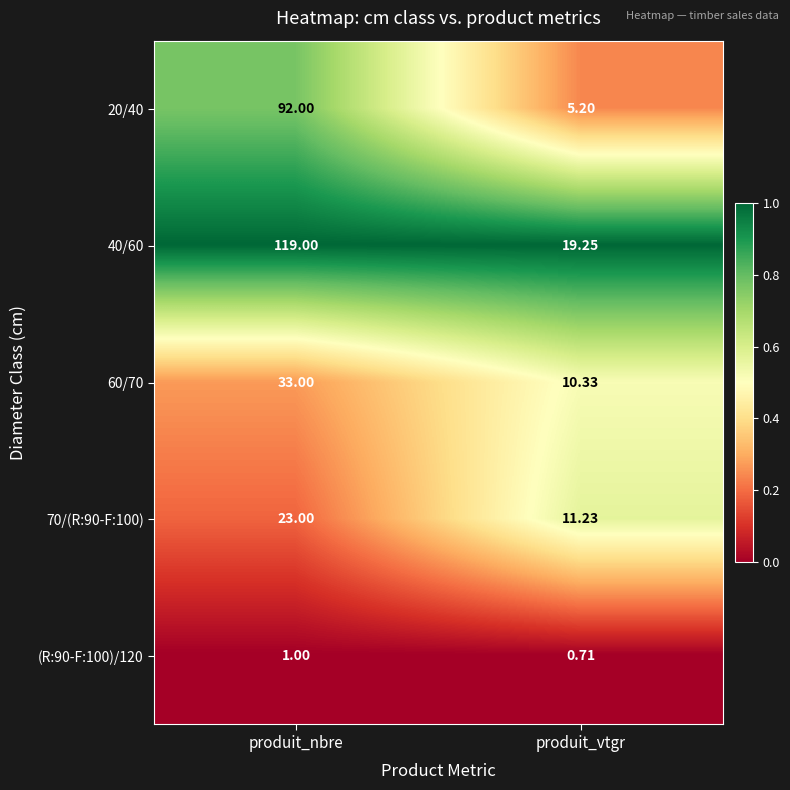

What is the total value across all series at produit_vtgr?

46.7